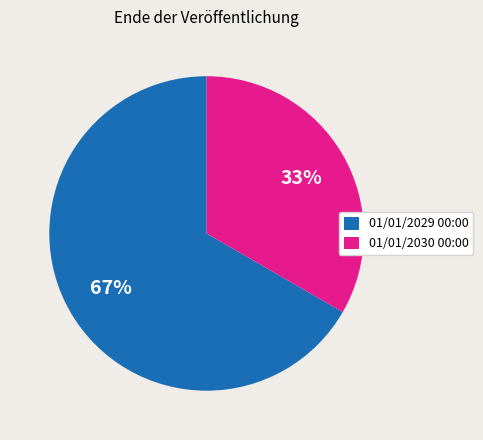

Is the sum of 01/01/2030 00:00 and 01/01/2029 00:00 greater than half?

Yes